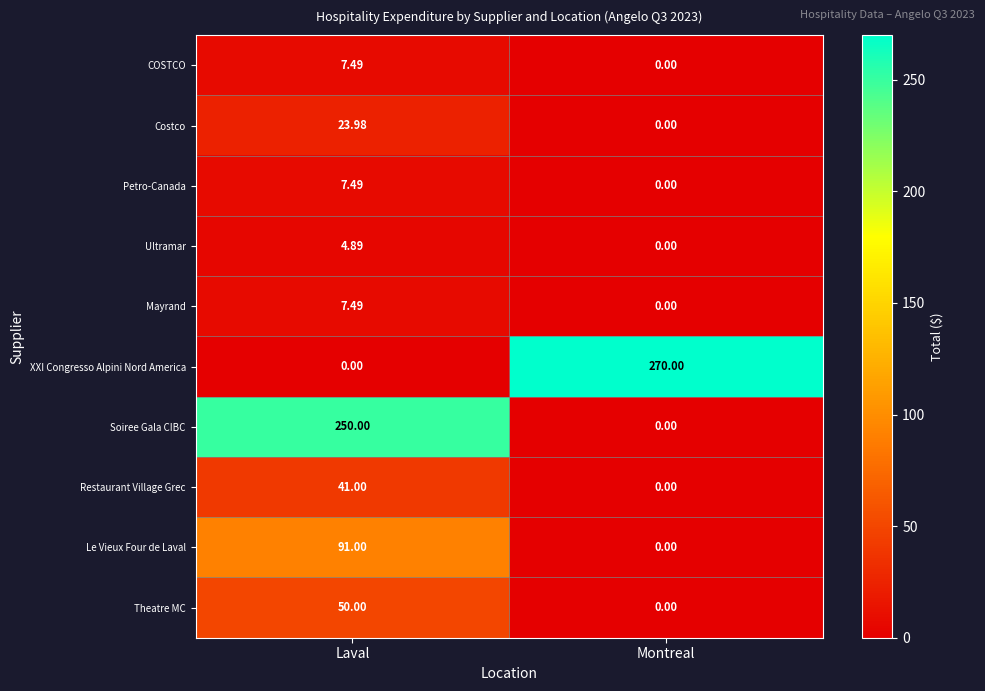

Which series has the widest spread of values?

XXI Congresso Alpini Nord America